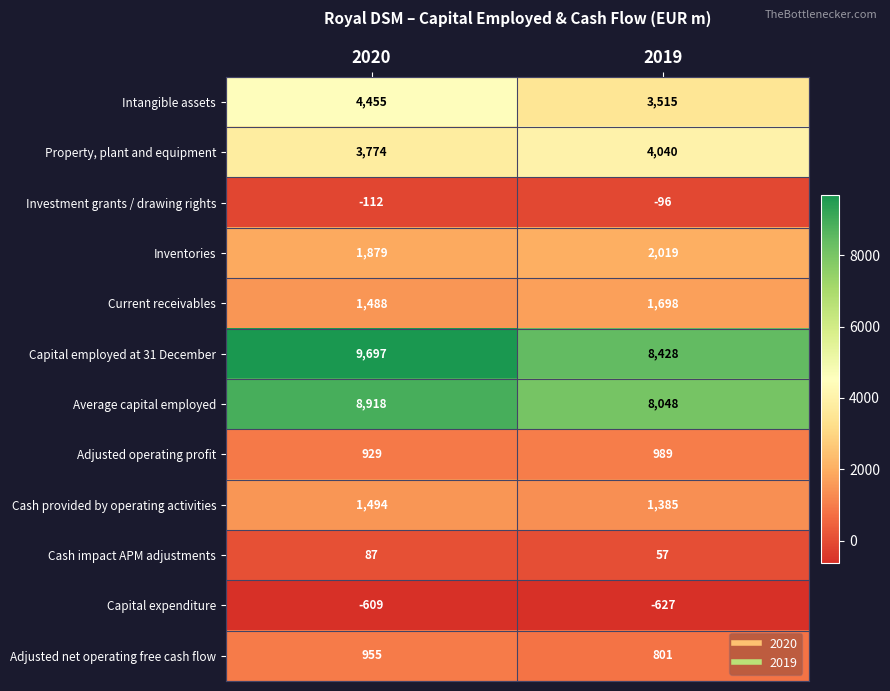

Read the Inventories value at 2019, to the nearest 5.

2020